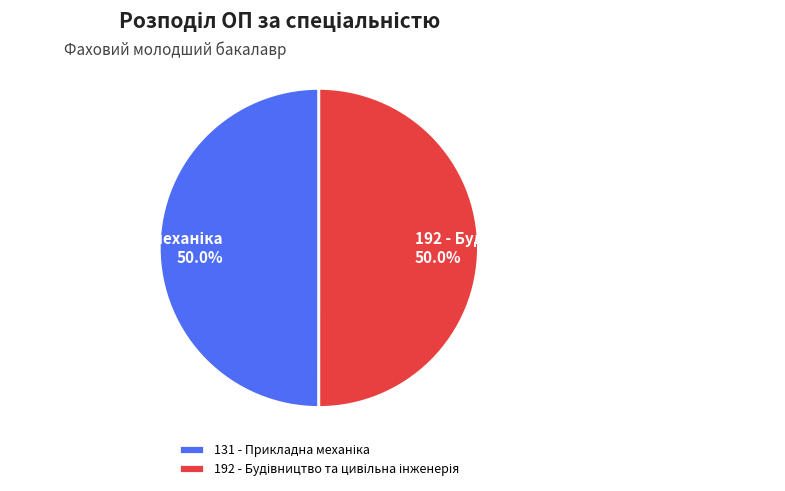

Count the number of slices in the pie.

2